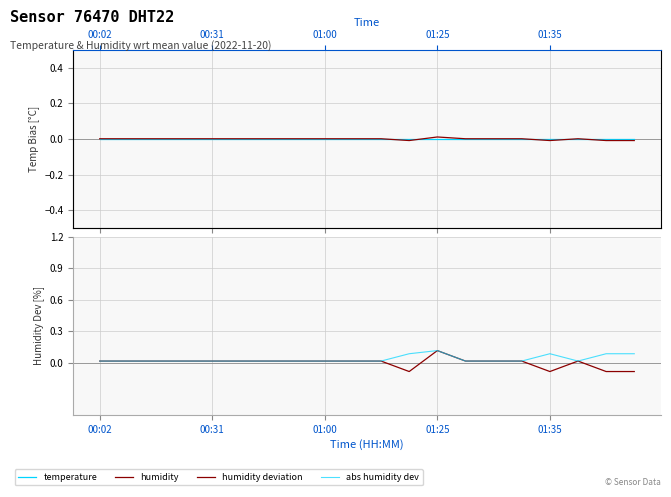

Which series has the largest total across all categories?

abs humidity dev